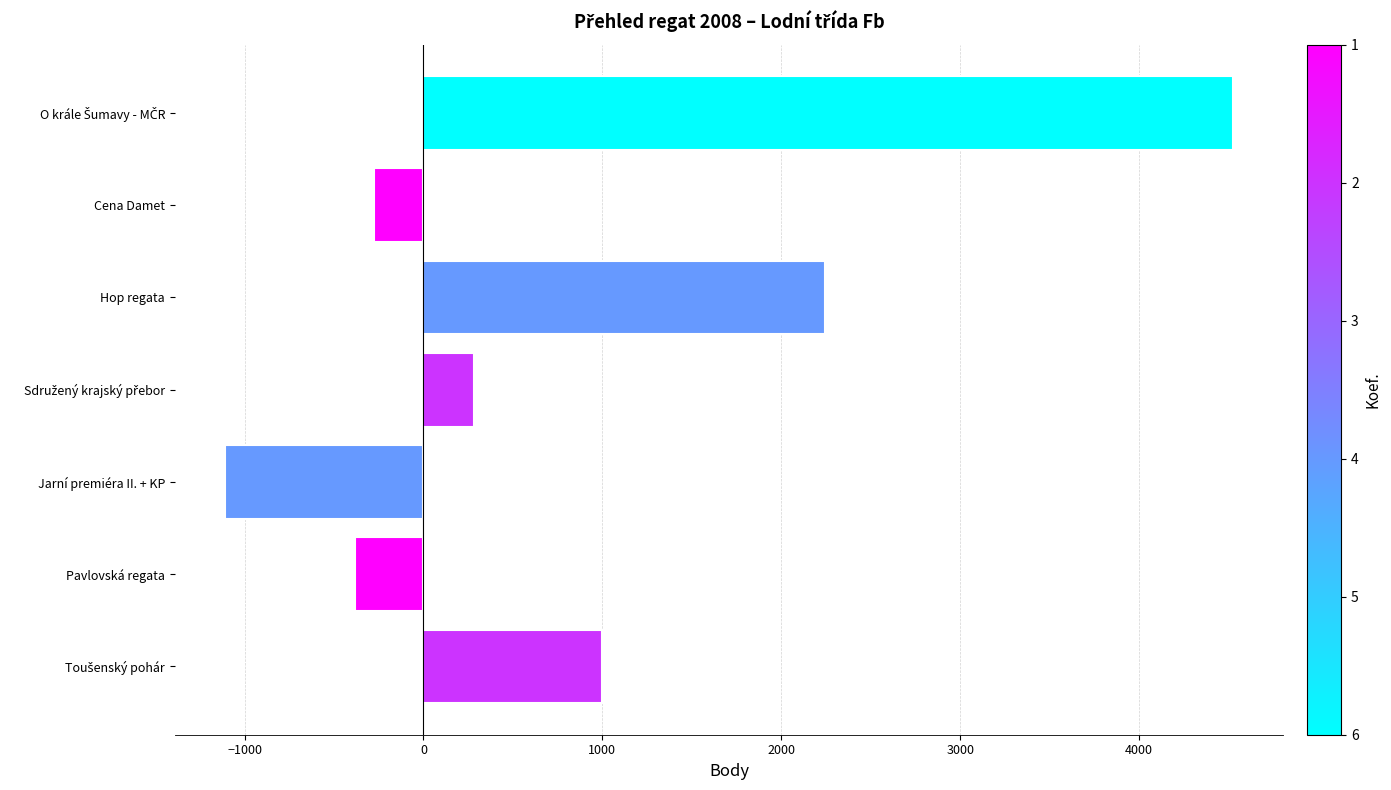

What is the greatest value displayed?

4525